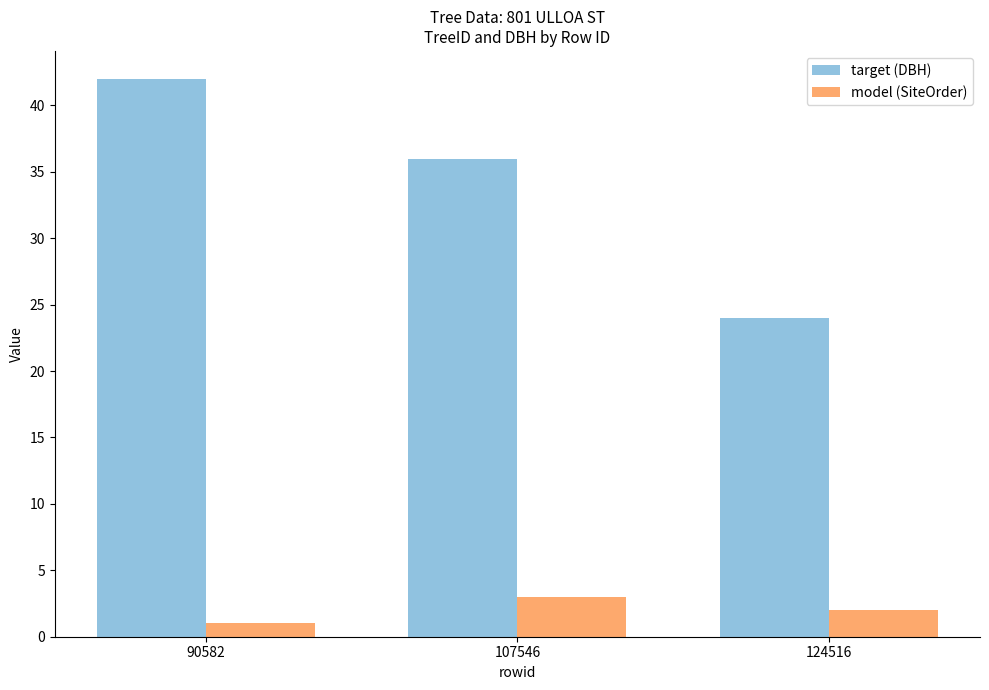

What is the spread (max minus min) of values at 90582?

41